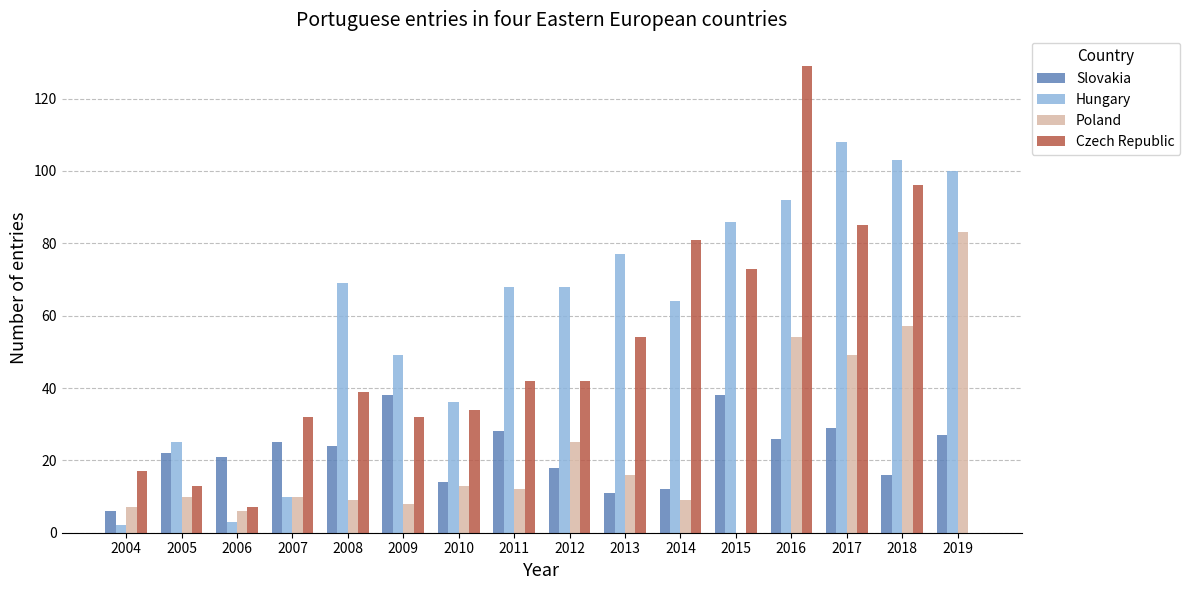

Between 2014 and 2016, which series saw the biggest shift?

Czech Republic